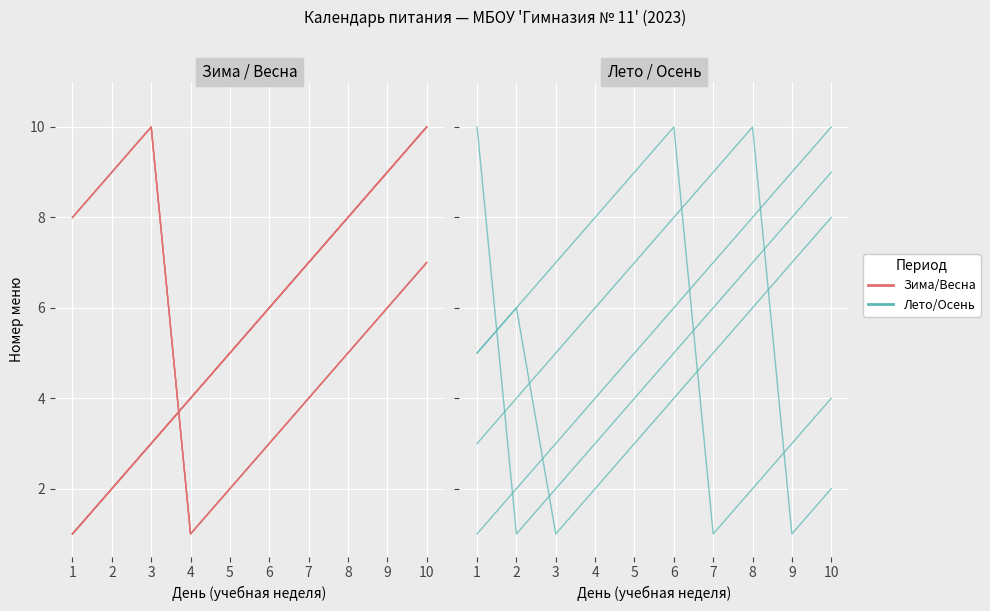

List the series in order of their peak value, highest first.

Зима/Весна, Лето/Осень